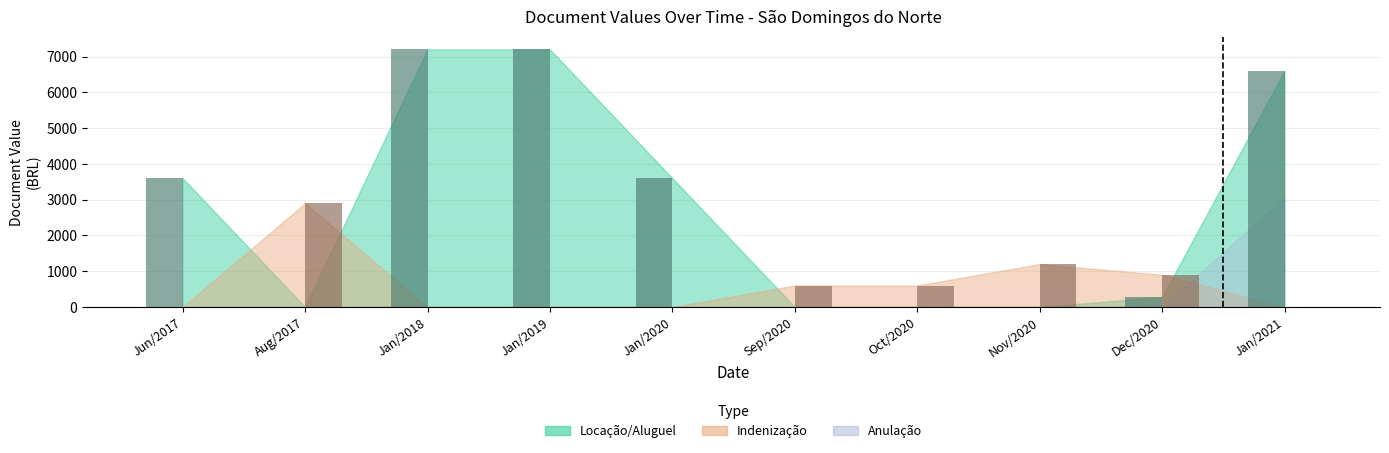

The Anulacao series shows 0 at 2017-08-14. True or false?

True